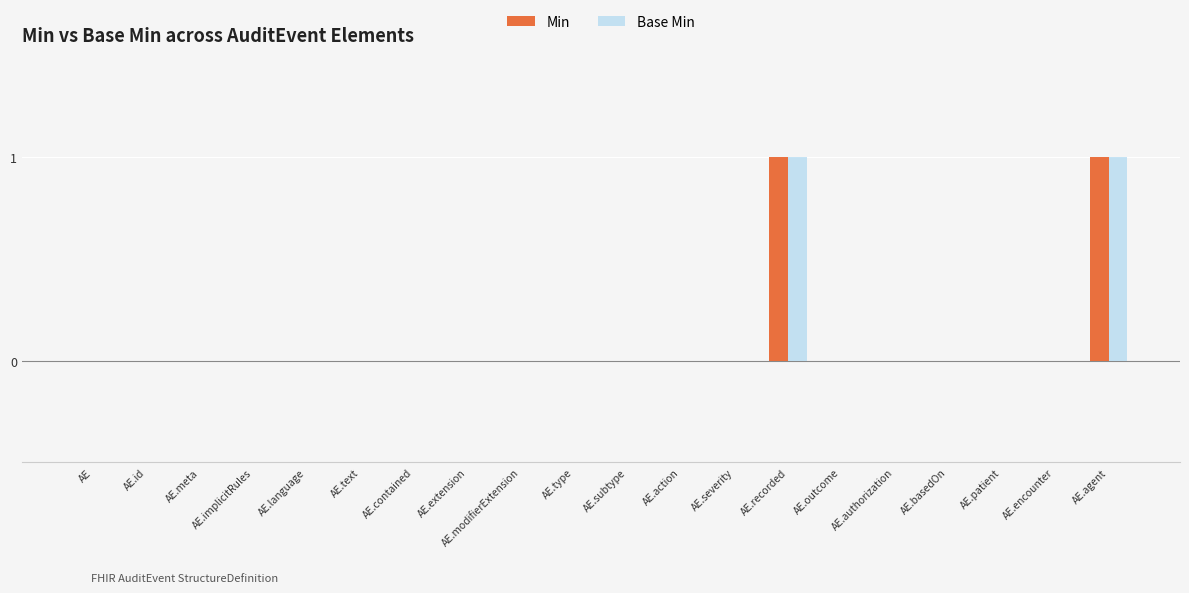

What is the sum of all Min values?

2